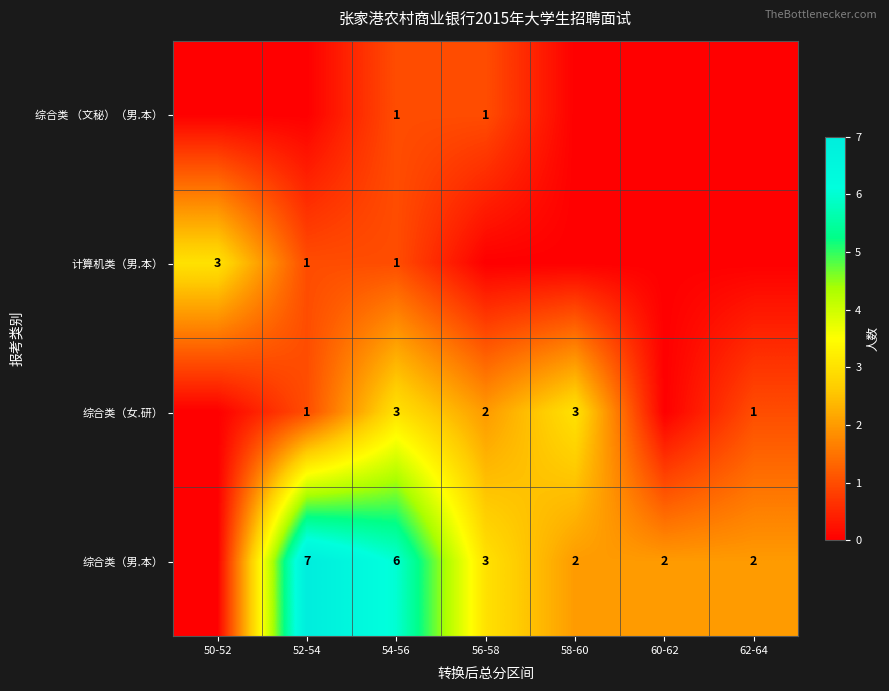

The value of 综合类（男.本） at 56-58 is 1. True or false?

False